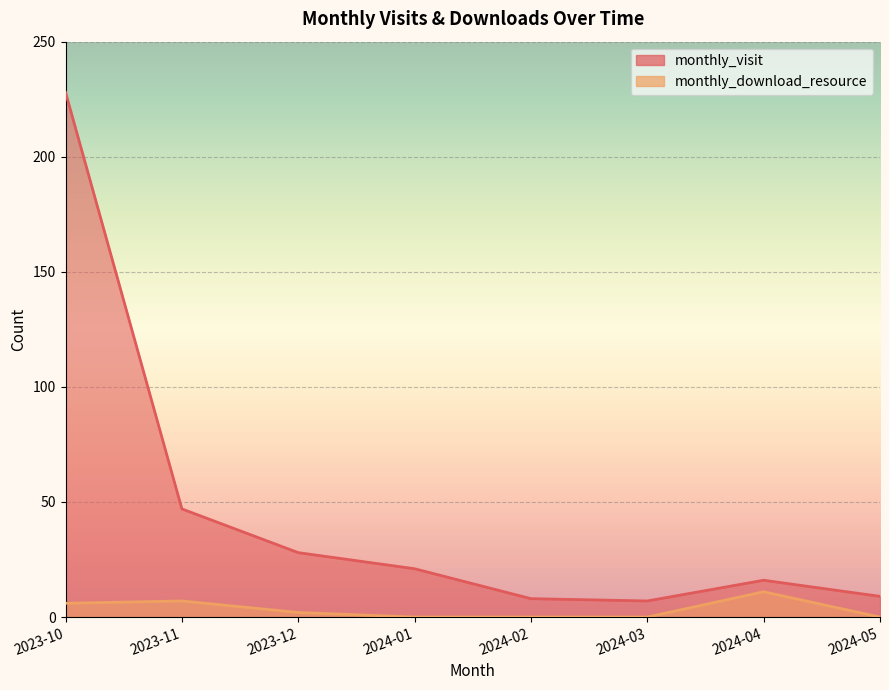

At which category is the sum across all series the highest?

2023-10